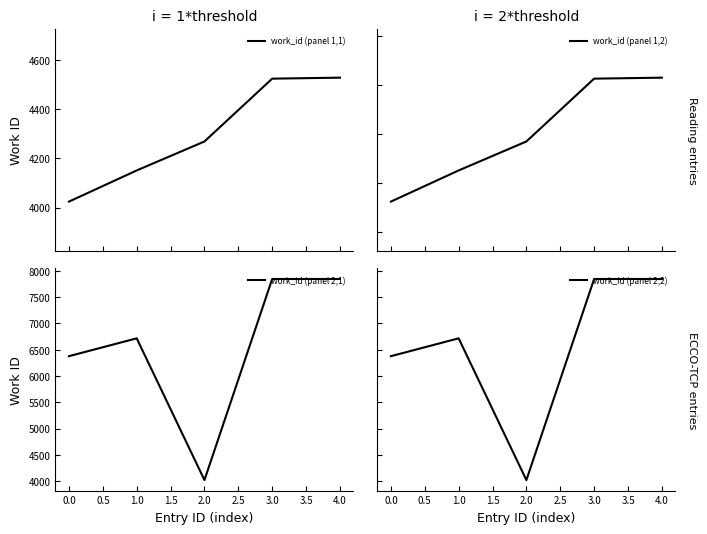

Reading left to right, transcribe all the data shown in this chart.

work_id (panel 1,1): 4024	4151	4269	4525	4529
work_id (panel 1,2): 4524	4651	4769	5025	5029
work_id (panel 2,1): 6379	6718	4024	7846	7846
work_id (panel 2,2): 6879	7218	4524	8346	8346